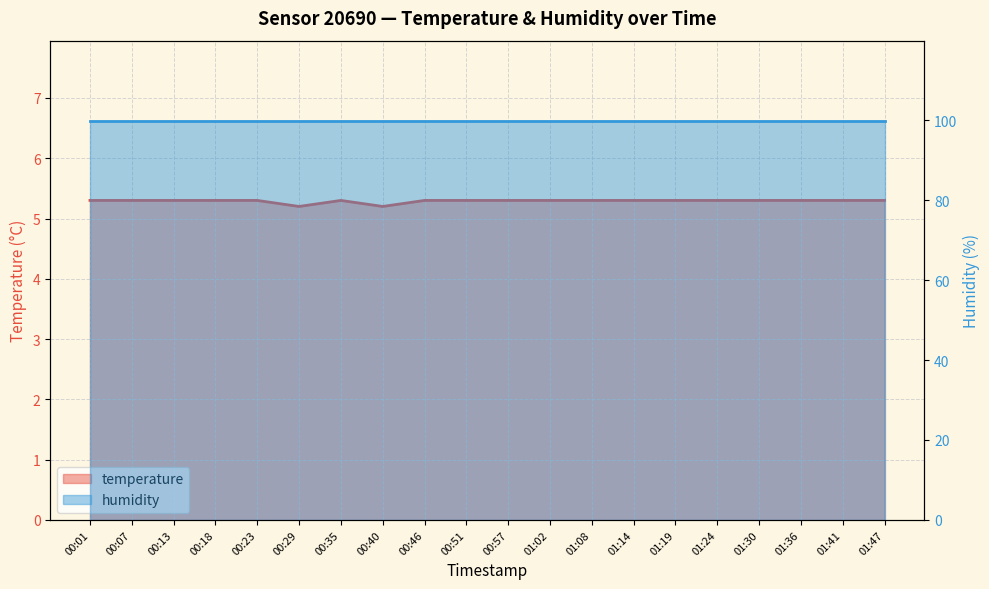

Rank the categories by value from highest to lowest.

00:01, 00:07, 00:13, 00:18, 00:23, 00:35, 00:46, 00:51, 00:57, 01:02, 01:08, 01:14, 01:19, 01:24, 01:30, 01:36, 01:41, 01:47, 00:29, 00:40